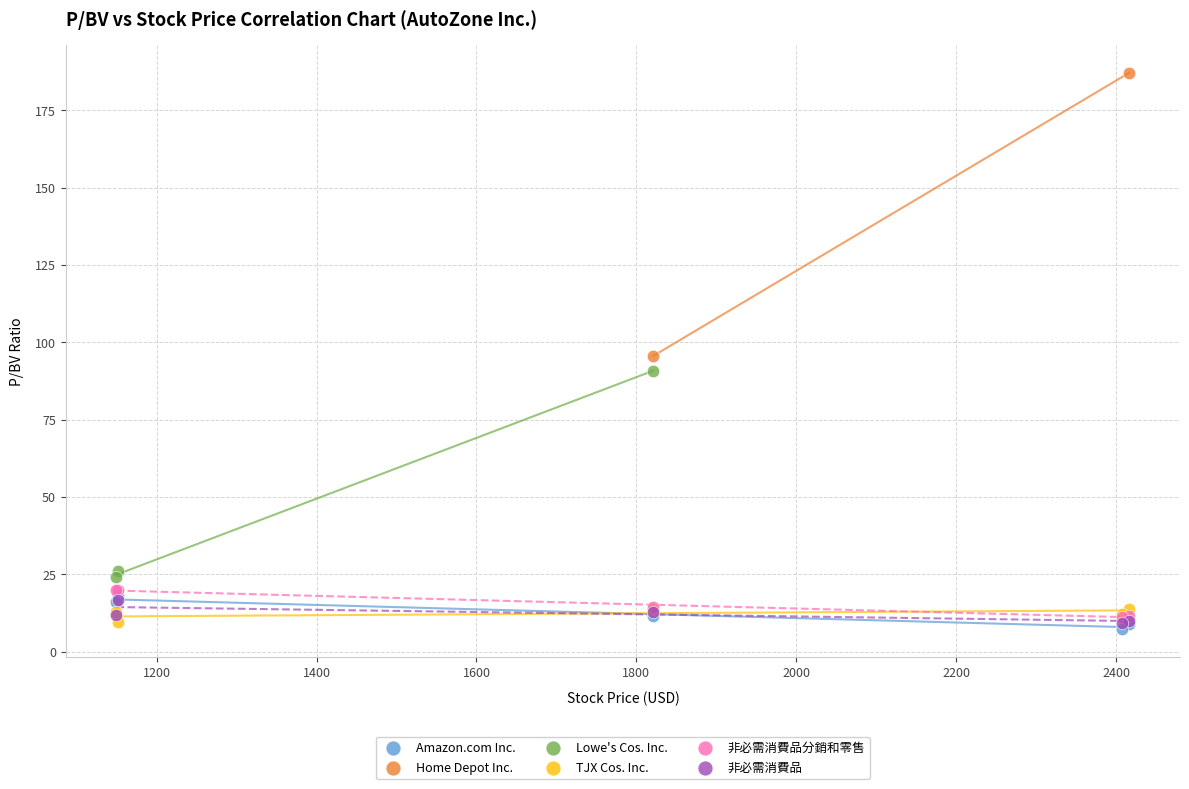

What are all the series names shown in the legend?

Amazon.com Inc., Home Depot Inc., Lowe's Cos. Inc., TJX Cos. Inc., 非必需消費品分銷和零售, 非必需消費品